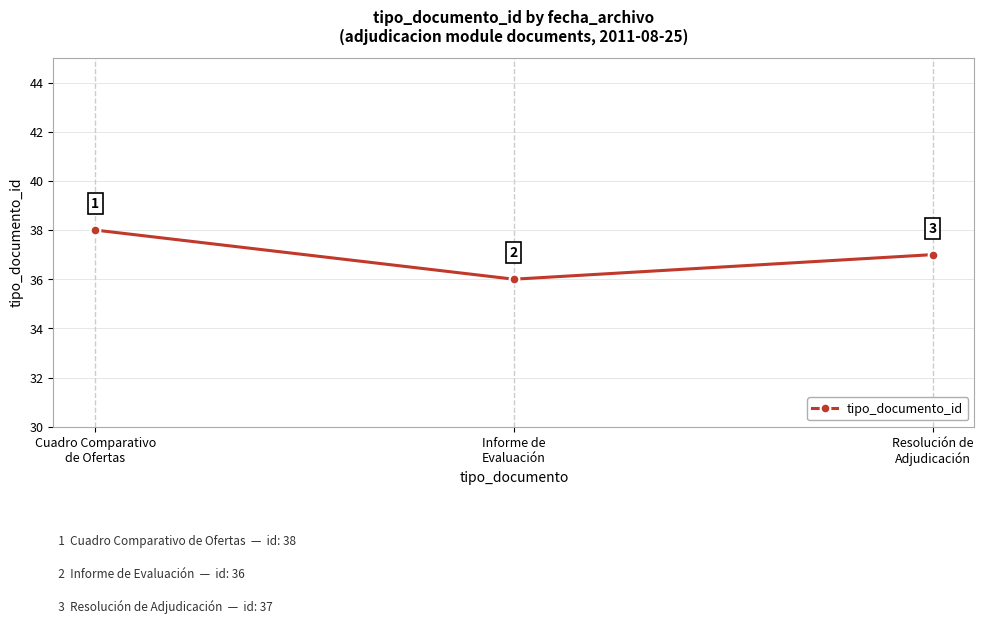

How many data points does each series have?

3